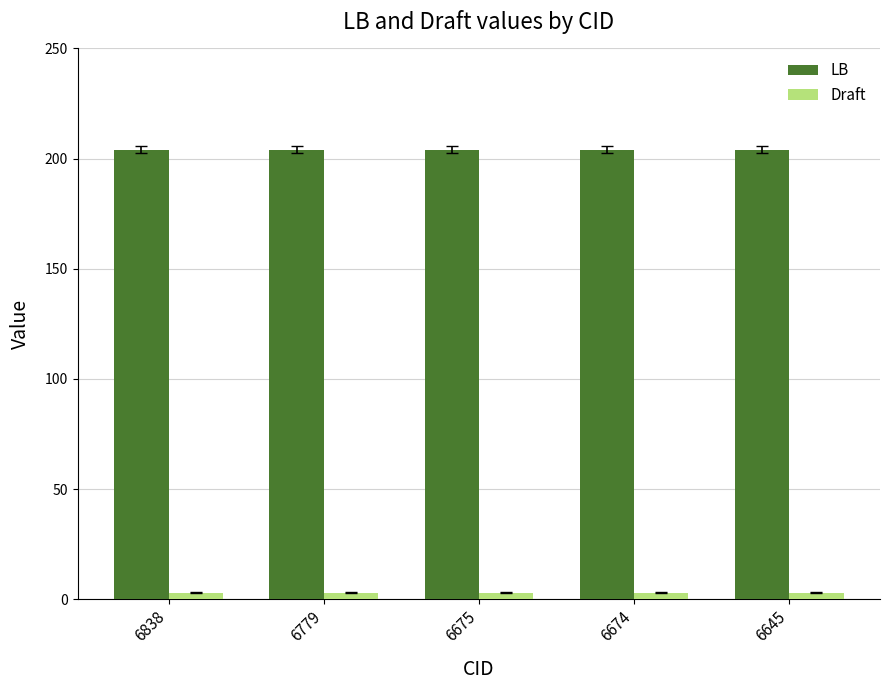

What is the lowest value of the LB series?

204